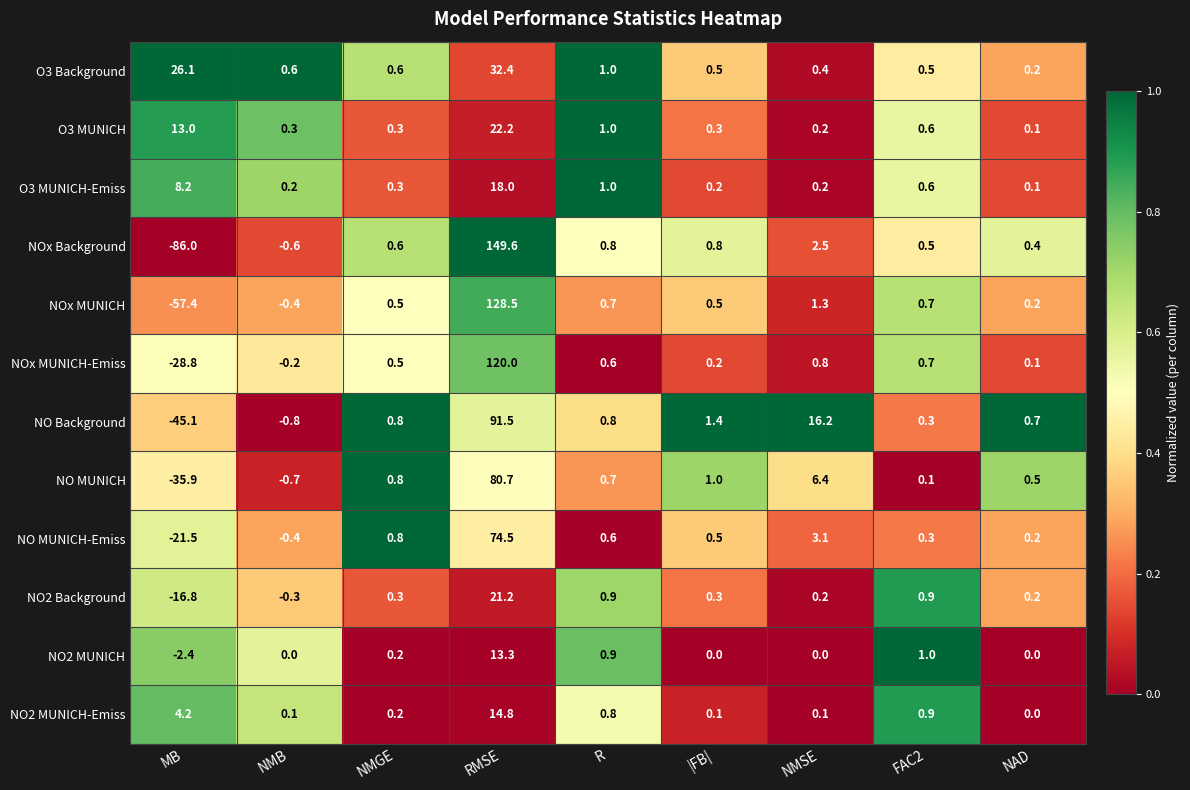

What is the total value across all series at |FB|?

5.8